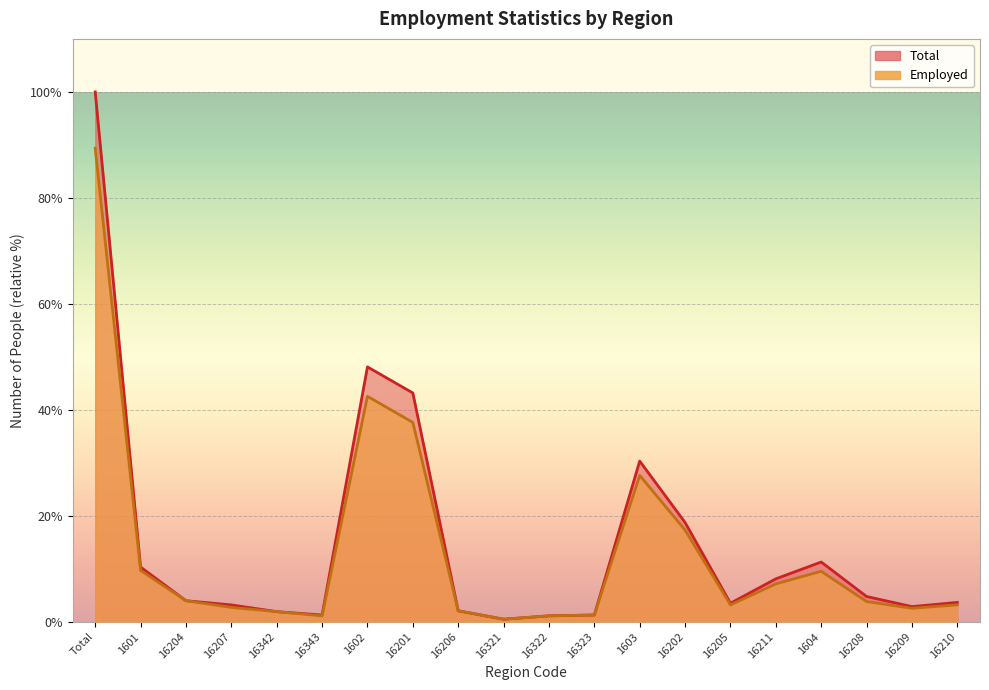

Where is Total nearest to the value 50?

1602